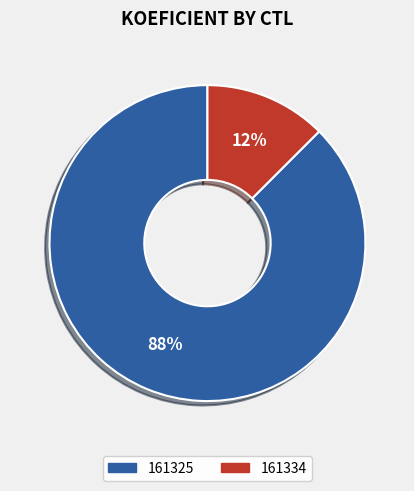

What is the largest slice in the pie chart?

161325